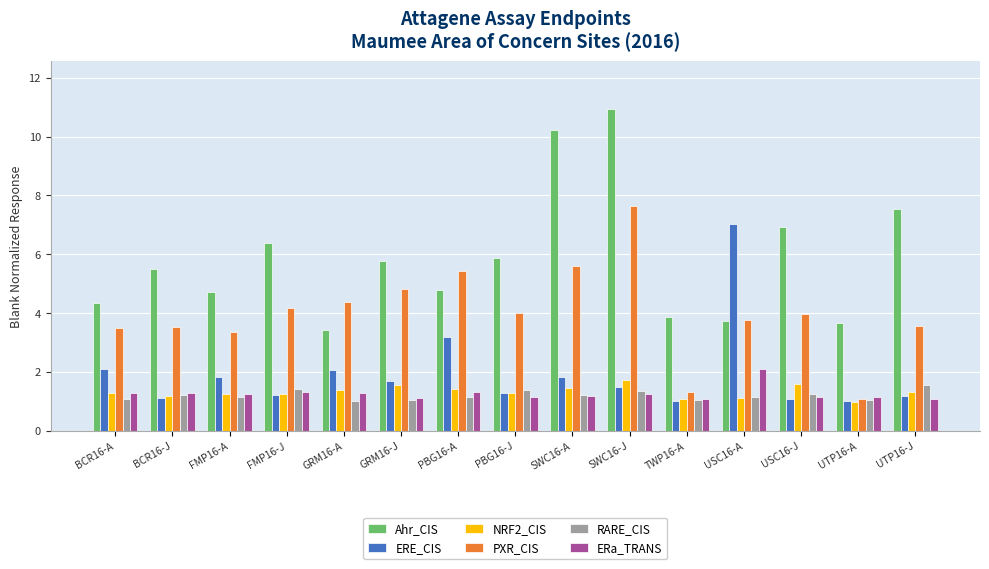

What value does the ERE_CIS series have at FMP16-A?

1.8